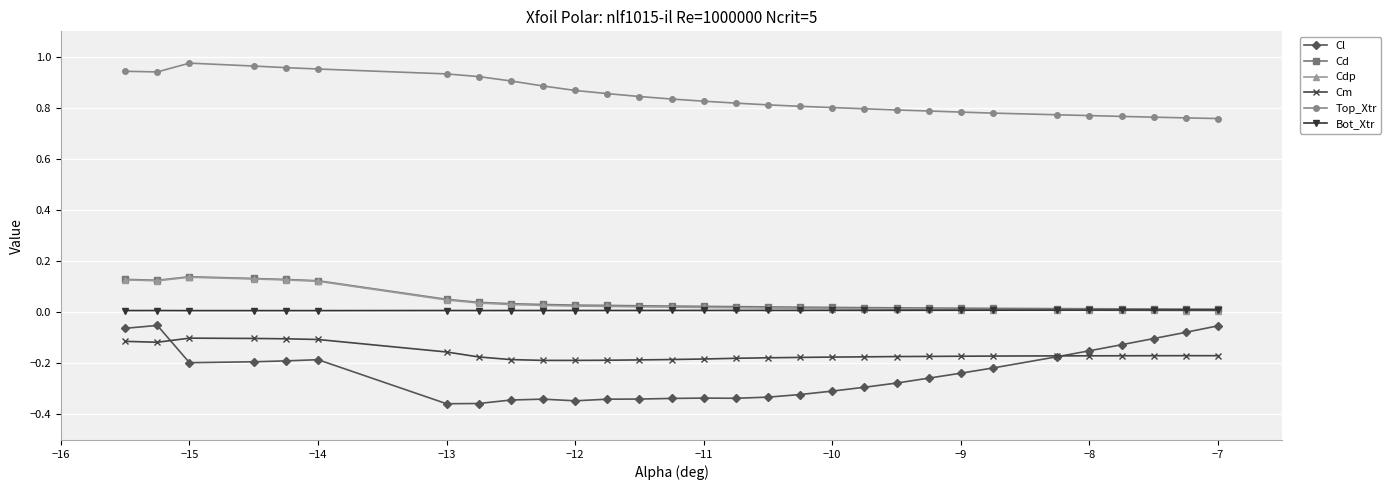

True or false: Bot_Xtr has more than 1 points higher than both neighbors.

True